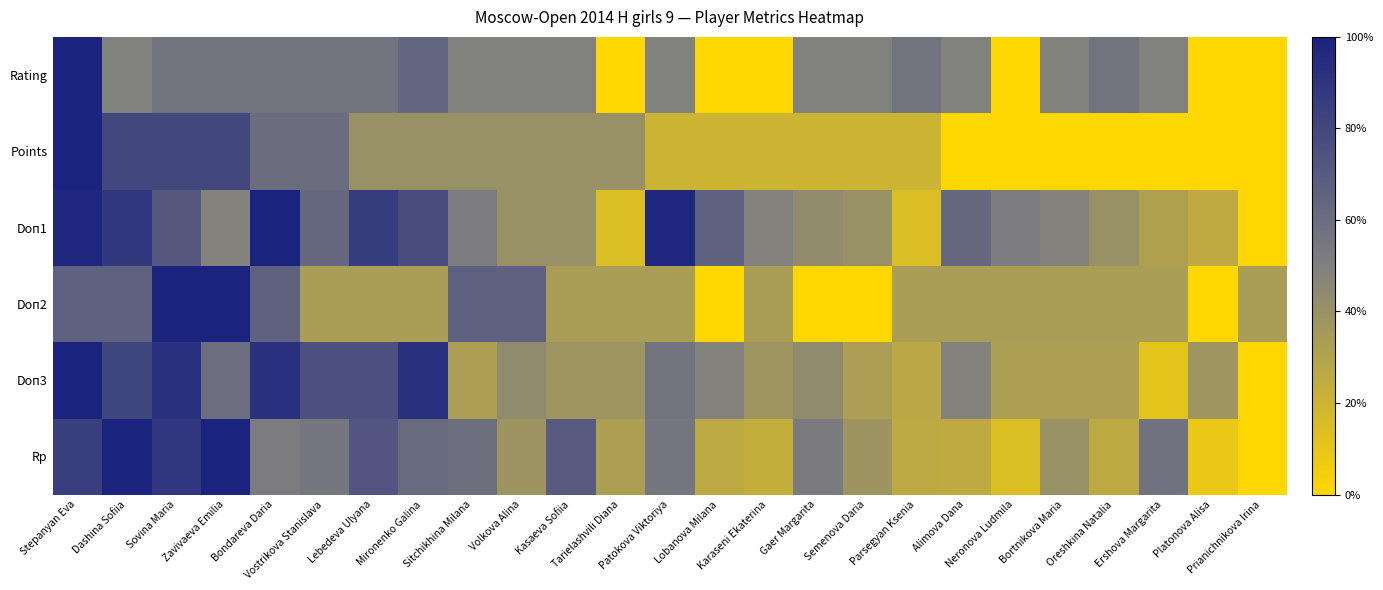

Reading left to right, transcribe all the data shown in this chart.

Rating: Stepanyan Eva=1.0	Dashina Sofiia=0.5	Sovina Maria=0.6	Zavivaeva Emilia=0.6	Bondareva Daria=0.6	Vostrikova Stanislava=0.6	Lebedeva Ulyana=0.6	Mironenko Galina=0.6	Sitchikhina Milana=0.5	Volkova Alina=0.5	Kasaeva Sofiia=0.5	Tarielashvili Diana=0.0	Patokova Viktoriya=0.5	Lobanova Milana=0.0	Karaseni Ekaterina=0.0	Gaer Margarita=0.5	Semenova Daria=0.5	Parsegyan Ksenia=0.6	Alimova Dana=0.5	Neronova Ludmila=0.0	Bortnikova Maria=0.5	Oreshkina Natalia=0.6	Ershova Margarita=0.5	Platonova Alisa=0.0	Prianichnikova Irina=0.0
Points: Stepanyan Eva=1.0	Dashina Sofiia=0.8	Sovina Maria=0.8	Zavivaeva Emilia=0.8	Bondareva Daria=0.6	Vostrikova Stanislava=0.6	Lebedeva Ulyana=0.4	Mironenko Galina=0.4	Sitchikhina Milana=0.4	Volkova Alina=0.4	Kasaeva Sofiia=0.4	Tarielashvili Diana=0.4	Patokova Viktoriya=0.2	Lobanova Milana=0.2	Karaseni Ekaterina=0.2	Gaer Margarita=0.2	Semenova Daria=0.2	Parsegyan Ksenia=0.2	Alimova Dana=0.0	Neronova Ludmila=0.0	Bortnikova Maria=0.0	Oreshkina Natalia=0.0	Ershova Margarita=0.0	Platonova Alisa=0.0	Prianichnikova Irina=0.0
Doп1: Stepanyan Eva=1.0	Dashina Sofiia=0.9	Sovina Maria=0.7	Zavivaeva Emilia=0.5	Bondareva Daria=1.0	Vostrikova Stanislava=0.6	Lebedeva Ulyana=0.9	Mironenko Galina=0.8	Sitchikhina Milana=0.5	Volkova Alina=0.4	Kasaeva Sofiia=0.4	Tarielashvili Diana=0.1	Patokova Viktoriya=1.0	Lobanova Milana=0.7	Karaseni Ekaterina=0.5	Gaer Margarita=0.4	Semenova Daria=0.4	Parsegyan Ksenia=0.1	Alimova Dana=0.6	Neronova Ludmila=0.5	Bortnikova Maria=0.5	Oreshkina Natalia=0.4	Ershova Margarita=0.3	Platonova Alisa=0.3	Prianichnikova Irina=0.0
Doп2: Stepanyan Eva=0.7	Dashina Sofiia=0.7	Sovina Maria=1.0	Zavivaeva Emilia=1.0	Bondareva Daria=0.7	Vostrikova Stanislava=0.3	Lebedeva Ulyana=0.3	Mironenko Galina=0.3	Sitchikhina Milana=0.7	Volkova Alina=0.7	Kasaeva Sofiia=0.3	Tarielashvili Diana=0.3	Patokova Viktoriya=0.3	Lobanova Milana=0.0	Karaseni Ekaterina=0.3	Gaer Margarita=0.0	Semenova Daria=0.0	Parsegyan Ksenia=0.3	Alimova Dana=0.3	Neronova Ludmila=0.3	Bortnikova Maria=0.3	Oreshkina Natalia=0.3	Ershova Margarita=0.3	Platonova Alisa=0.0	Prianichnikova Irina=0.3
Doп3: Stepanyan Eva=1.0	Dashina Sofiia=0.8	Sovina Maria=0.9	Zavivaeva Emilia=0.6	Bondareva Daria=0.9	Vostrikova Stanislava=0.8	Lebedeva Ulyana=0.8	Mironenko Galina=0.9	Sitchikhina Milana=0.3	Volkova Alina=0.4	Kasaeva Sofiia=0.4	Tarielashvili Diana=0.4	Patokova Viktoriya=0.6	Lobanova Milana=0.5	Karaseni Ekaterina=0.4	Gaer Margarita=0.4	Semenova Daria=0.3	Parsegyan Ksenia=0.3	Alimova Dana=0.5	Neronova Ludmila=0.3	Bortnikova Maria=0.3	Oreshkina Natalia=0.3	Ershova Margarita=0.1	Platonova Alisa=0.4	Prianichnikova Irina=0.0
Rp: Stepanyan Eva=0.8	Dashina Sofiia=1.0	Sovina Maria=0.9	Zavivaeva Emilia=1.0	Bondareva Daria=0.5	Vostrikova Stanislava=0.5	Lebedeva Ulyana=0.7	Mironenko Galina=0.6	Sitchikhina Milana=0.6	Volkova Alina=0.4	Kasaeva Sofiia=0.7	Tarielashvili Diana=0.3	Patokova Viktoriya=0.6	Lobanova Milana=0.3	Karaseni Ekaterina=0.2	Gaer Margarita=0.5	Semenova Daria=0.4	Parsegyan Ksenia=0.3	Alimova Dana=0.3	Neronova Ludmila=0.1	Bortnikova Maria=0.4	Oreshkina Natalia=0.3	Ershova Margarita=0.6	Platonova Alisa=0.1	Prianichnikova Irina=0.0